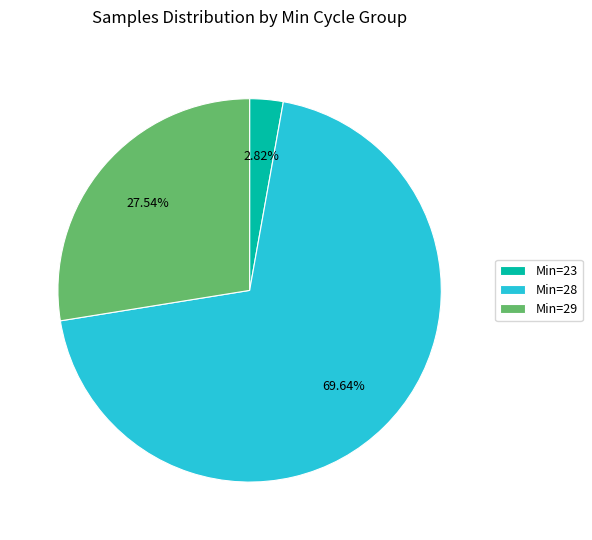

Approximately how many times larger is the value at Min=28 compared to Min=23?

24.7